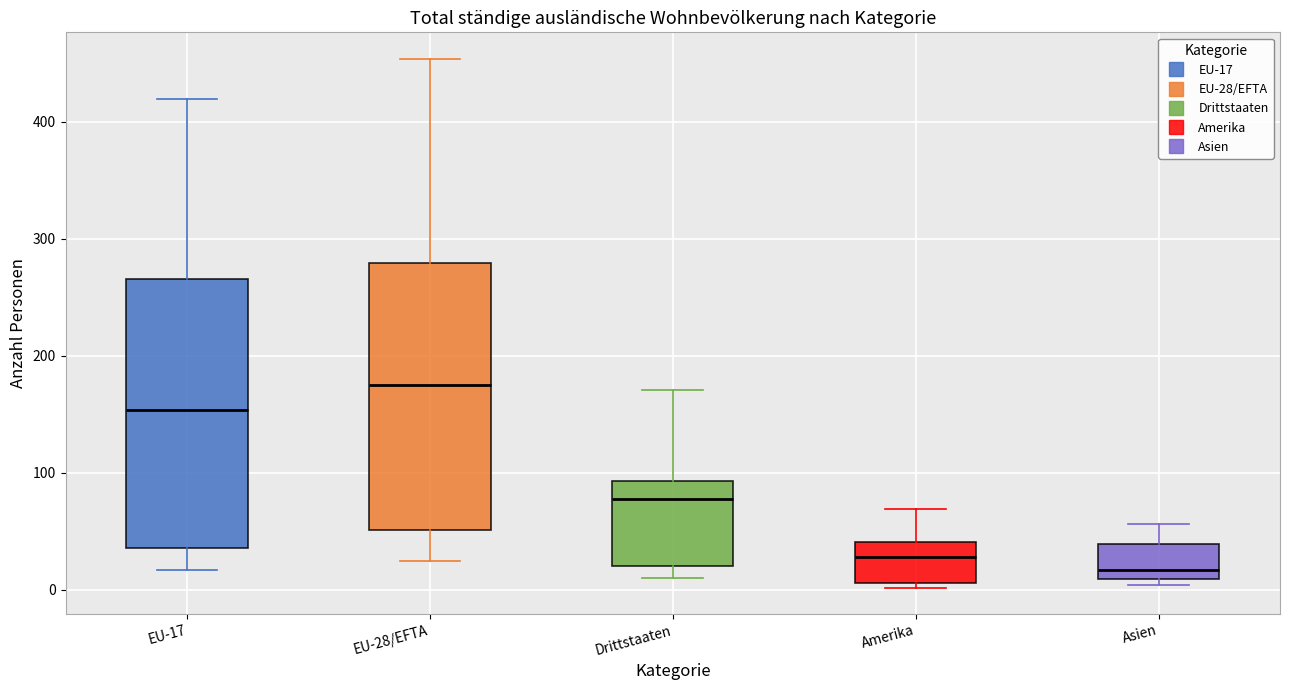

Where does the upper whisker of the box for Drittstaaten end on the y-axis? The values are not printed on the chart, so give them approximately, as read against the axis.

170